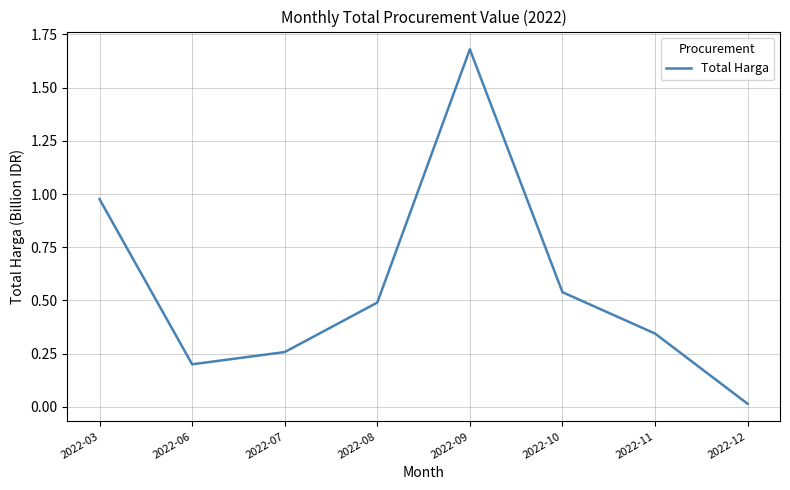

What is the average value?

0.6